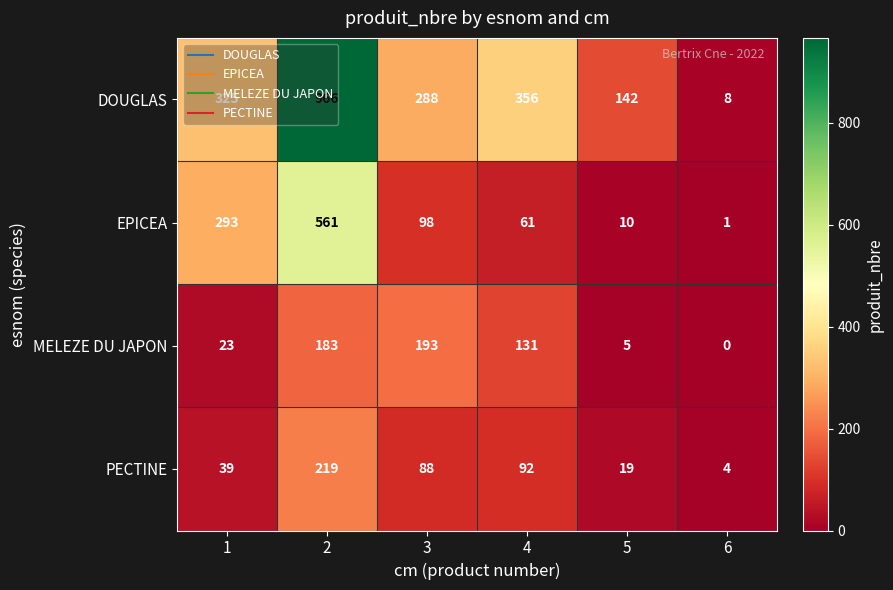

What is the difference between the MELEZE DU JAPON values at 6 and 5?

5